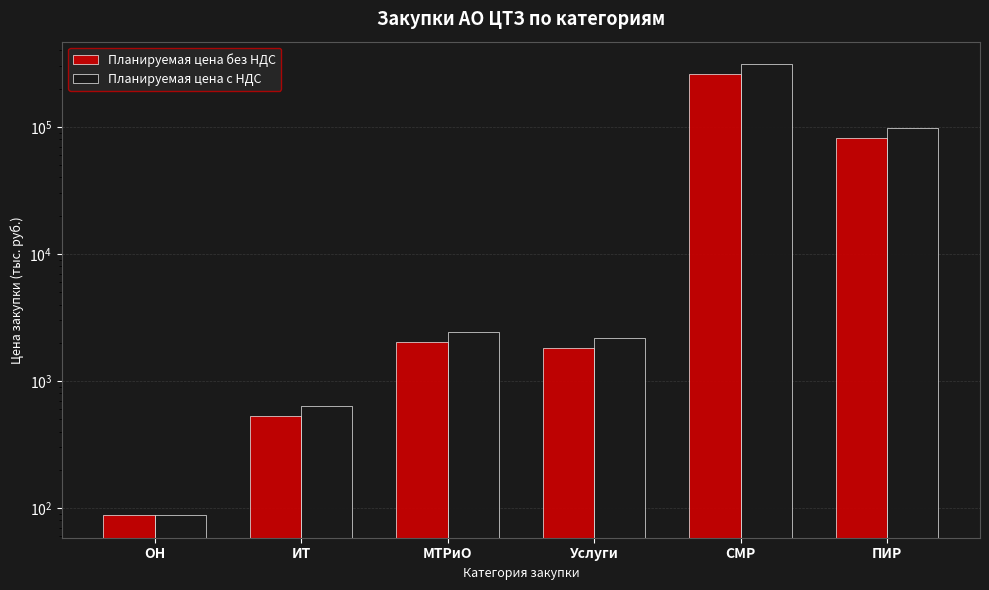

At how many categories does at least one series exceed 286555?

1